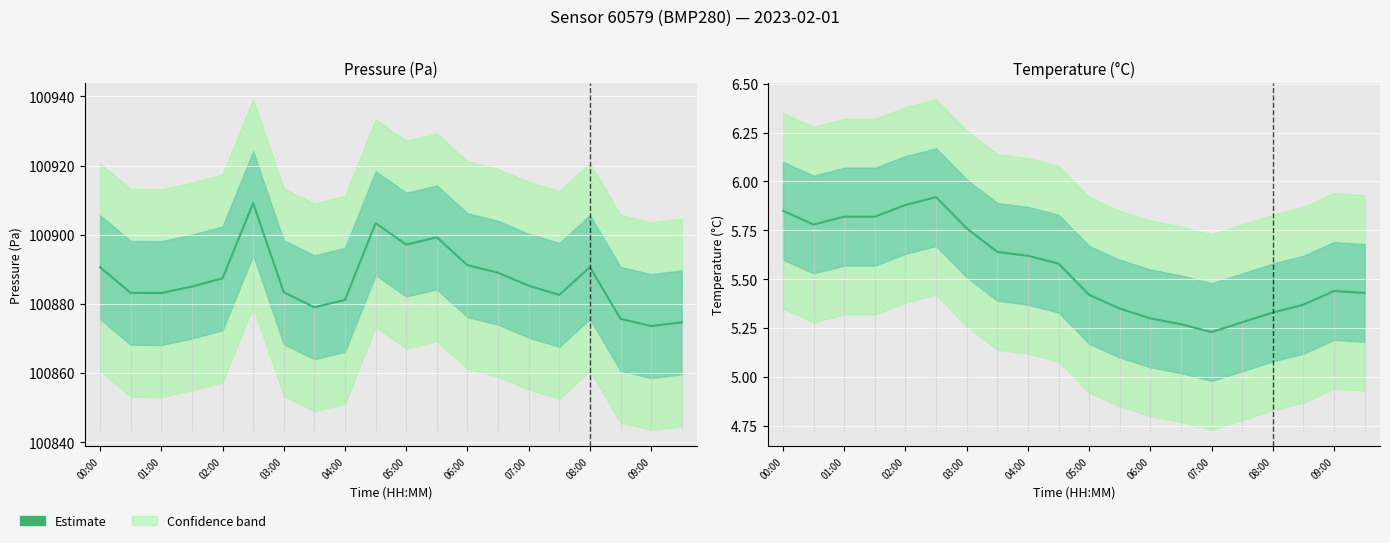

What is the change in value from 09:00 to 15?

-0.3